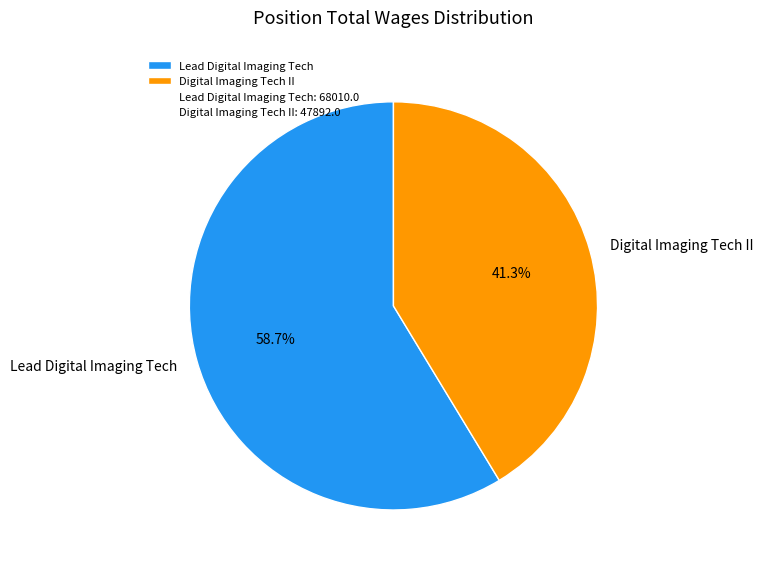

To the nearest percent, what is the difference between the largest and smallest slice percentages?

17%